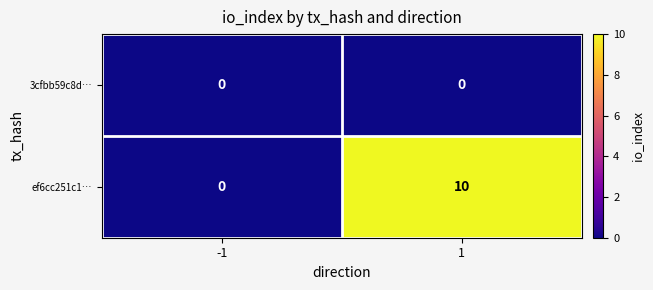

Which series has the largest total across all categories?

ef6cc251c1…